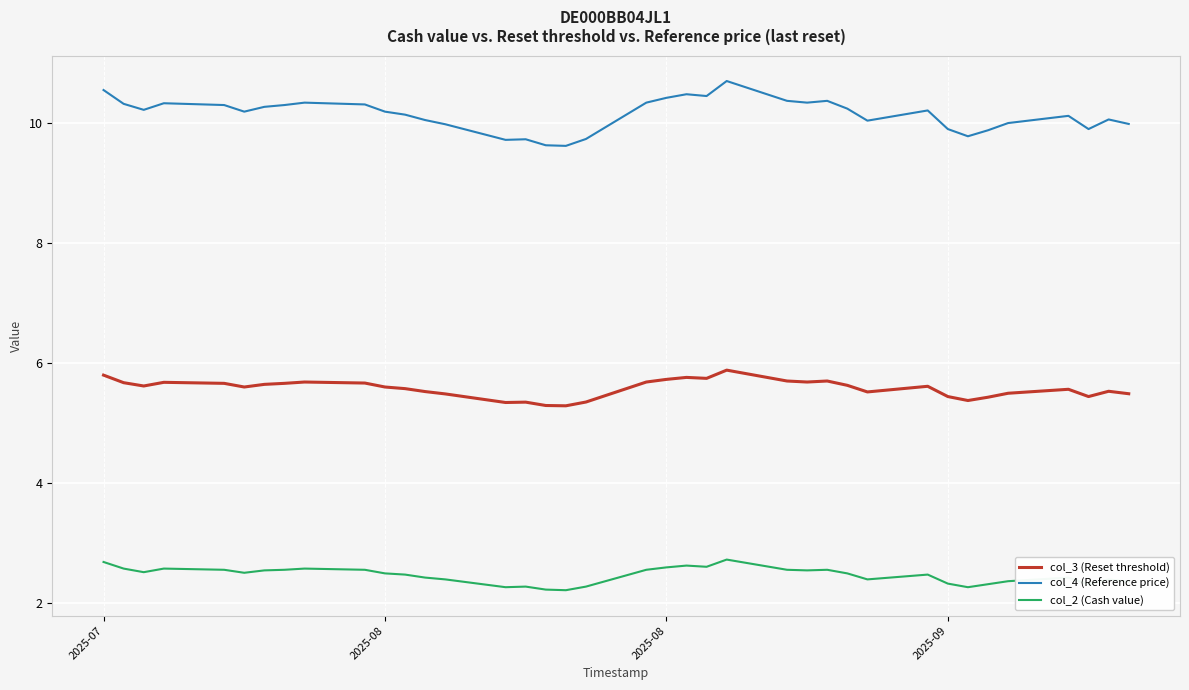

List the series in order of their peak value, lowest first.

col_2 (Cash value), col_3 (Reset threshold), col_4 (Reference price)